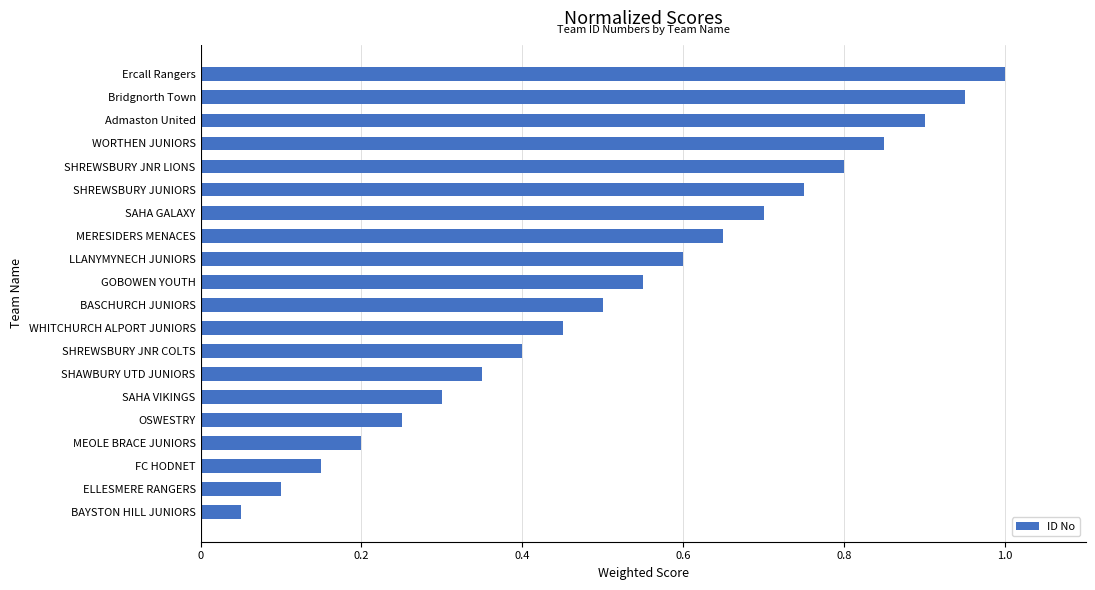

What is the sum of all values?

10.5